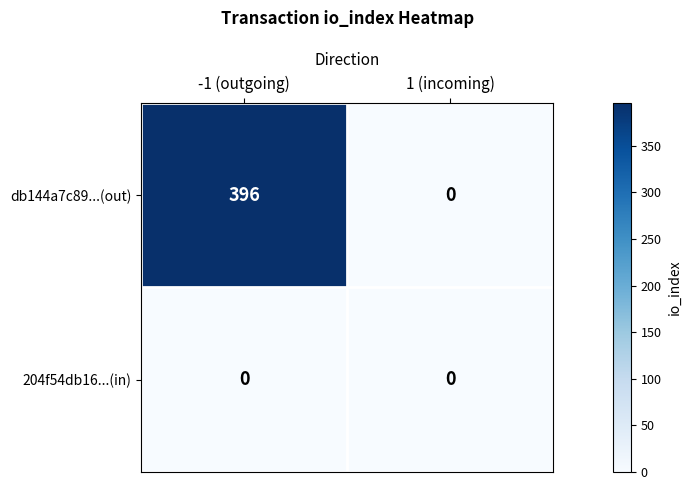

The 204f54db16...(in) series shows 0 at 1 (incoming). True or false?

True